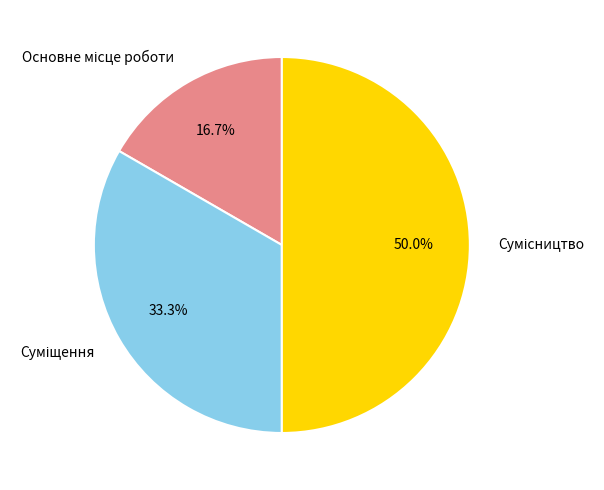

To the nearest percent, what percentage of the pie is Сумісництво?

50%